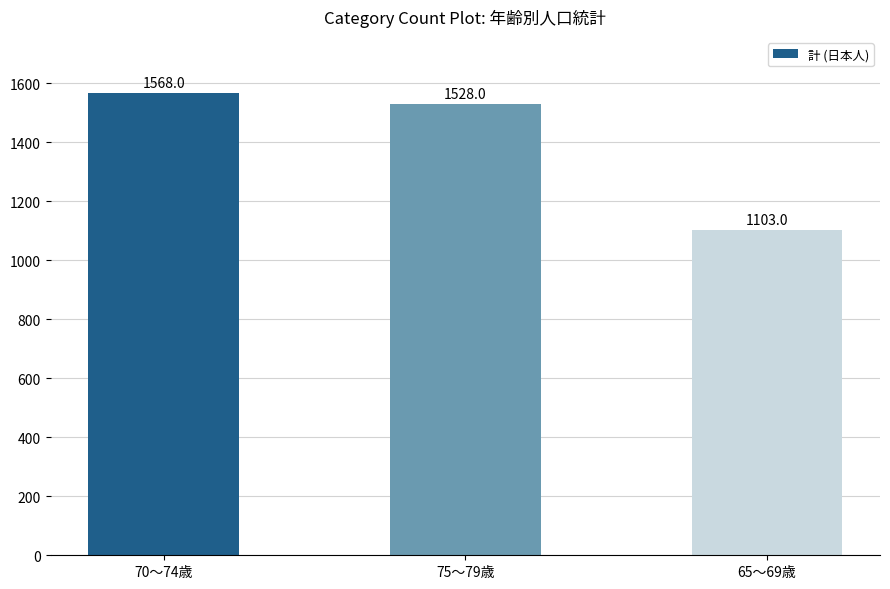

The chart shows a value of 1963 at 65～69歳. True or false?

False